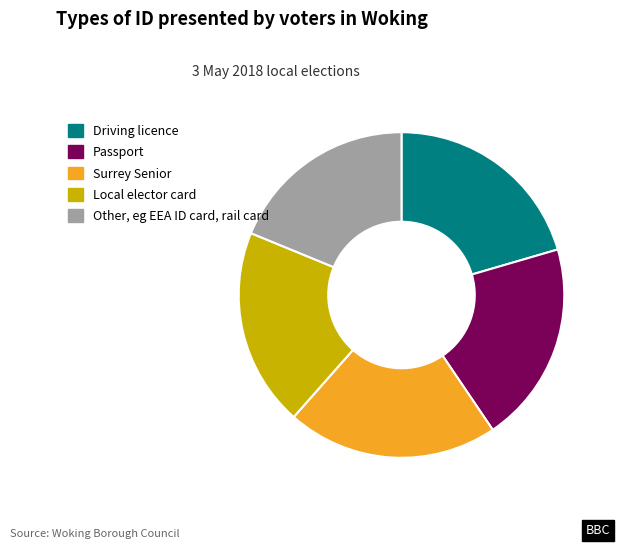

Is it true that Surrey Senior is 21% of the pie?

True